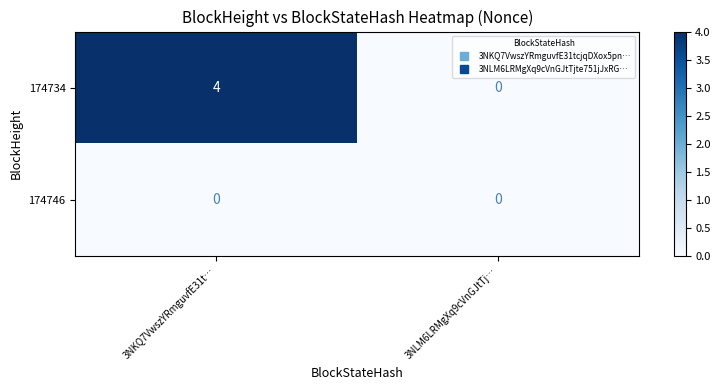

Rank the series by their average value, from lowest to highest.

174746, 174734